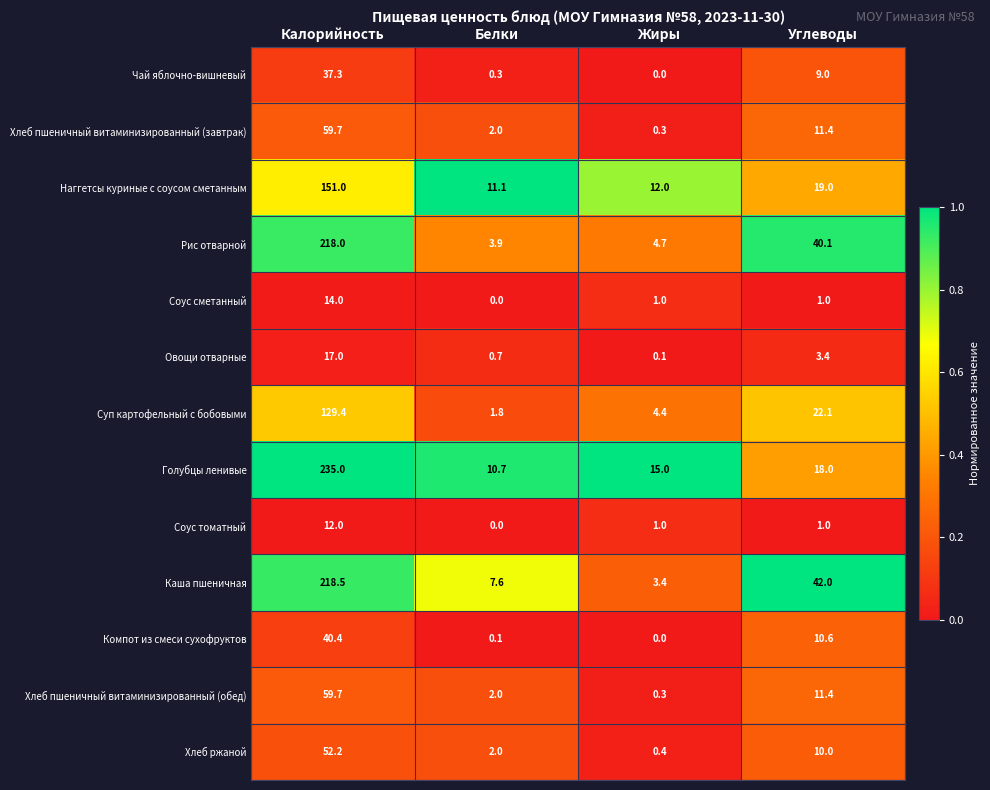

Is it true that Каша пшеничная equals 218.5 at Калорийность?

True